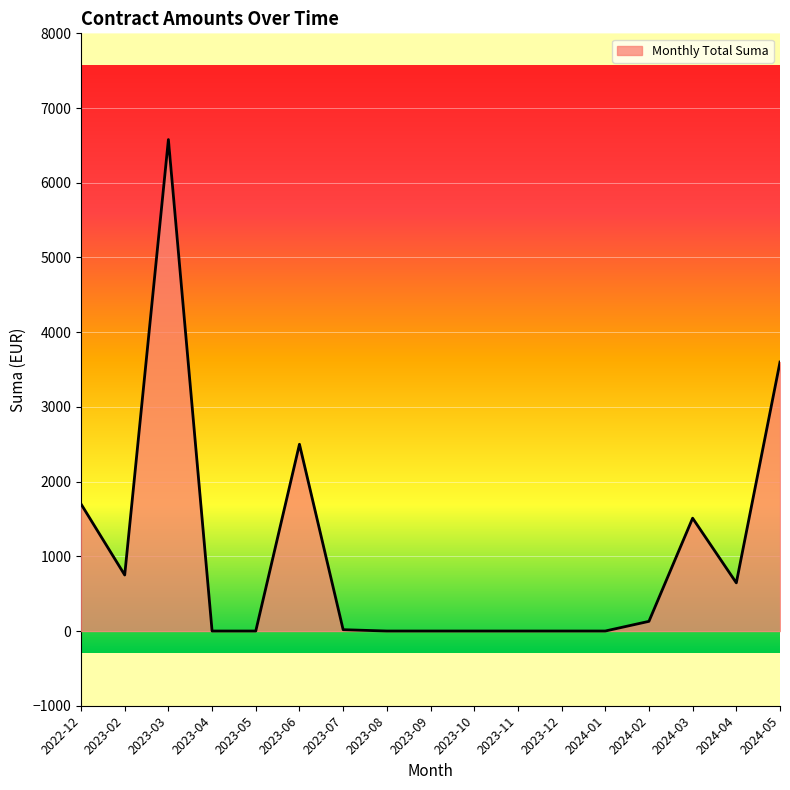

Read the value at 2023-04.

0.0